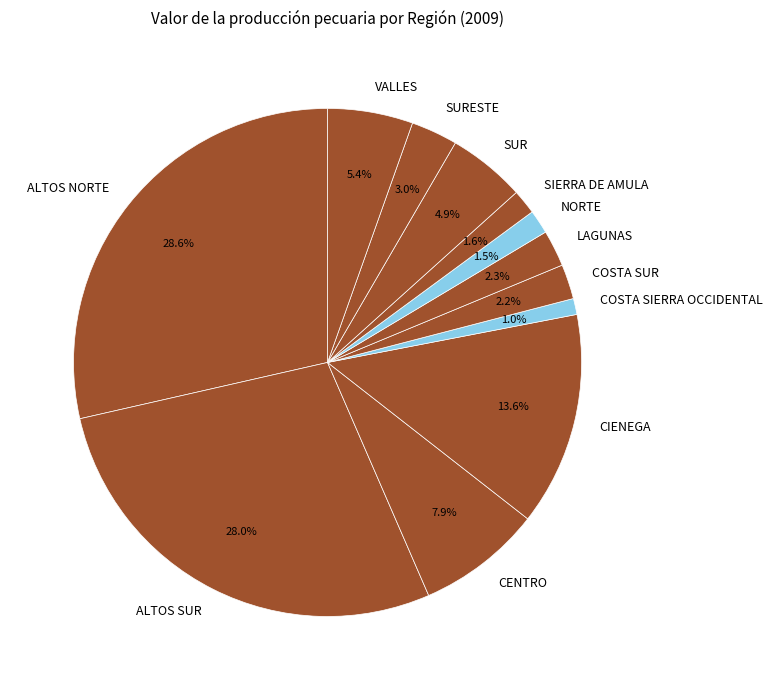

To the nearest percent, what percentage of the pie is COSTA SIERRA OCCIDENTAL?

1%